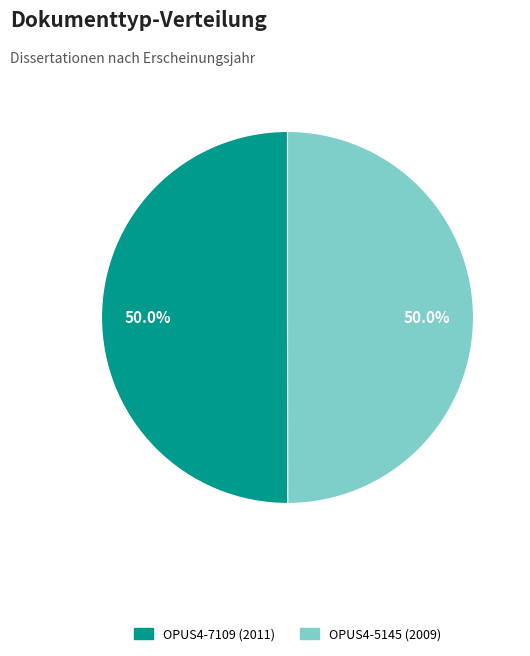

To the nearest percent, what portion does OPUS4-5145 represent?

50%